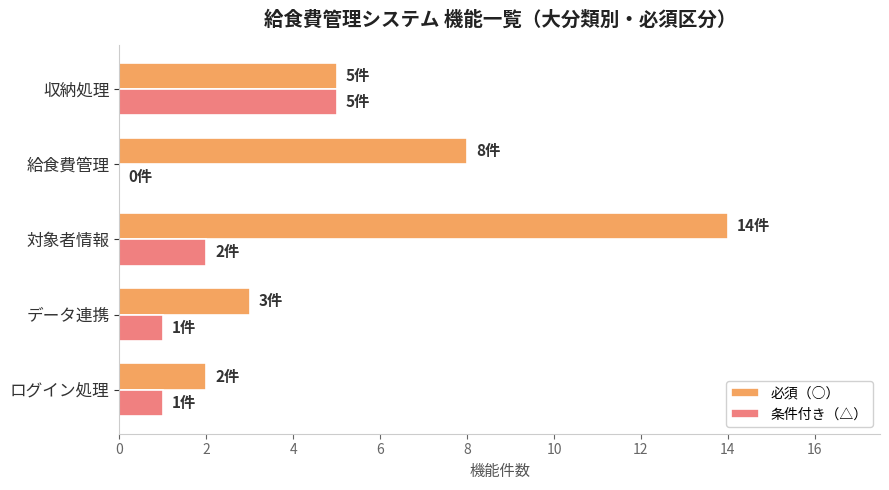

What is the sum of the 必須（○） values at 収納処理 and 対象者情報?

19